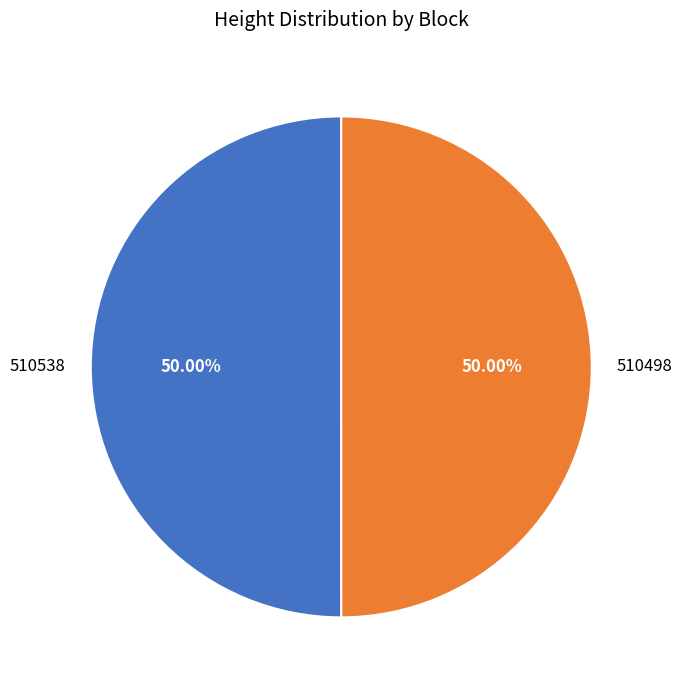

Combined, do 510498 and 510538 account for over 50%?

Yes